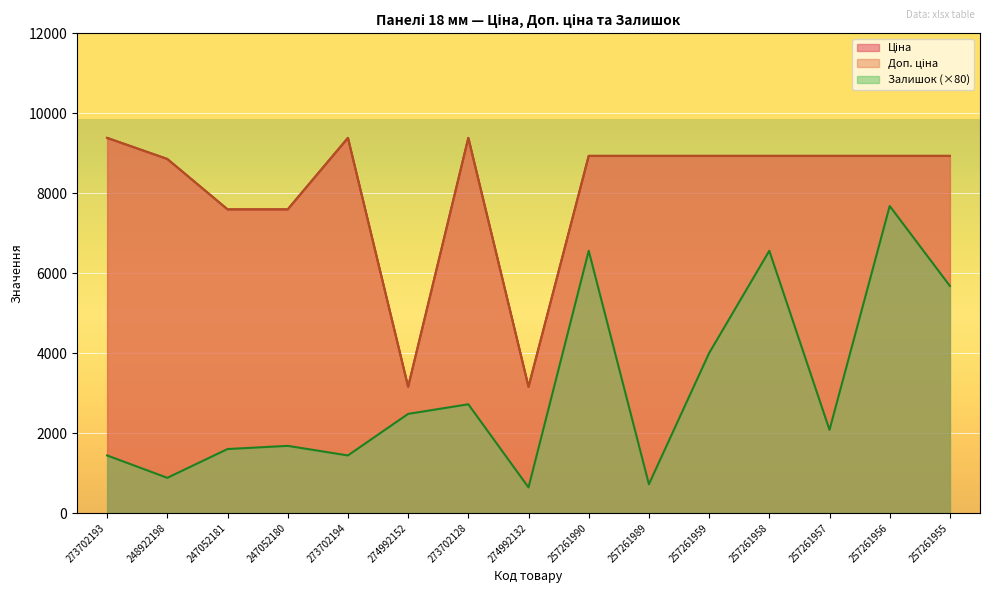

What is the difference between the Ціна values at 274992152 and 257261957?

5776.2